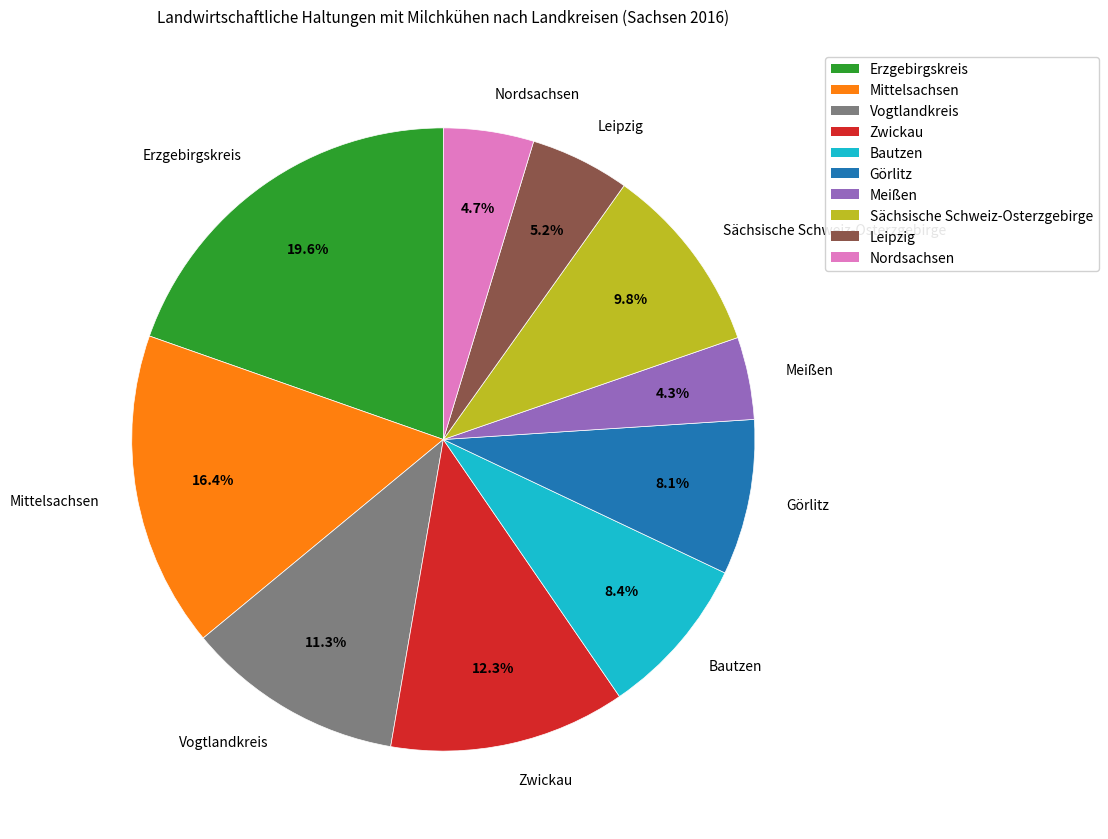

How many segments does this pie chart have?

10